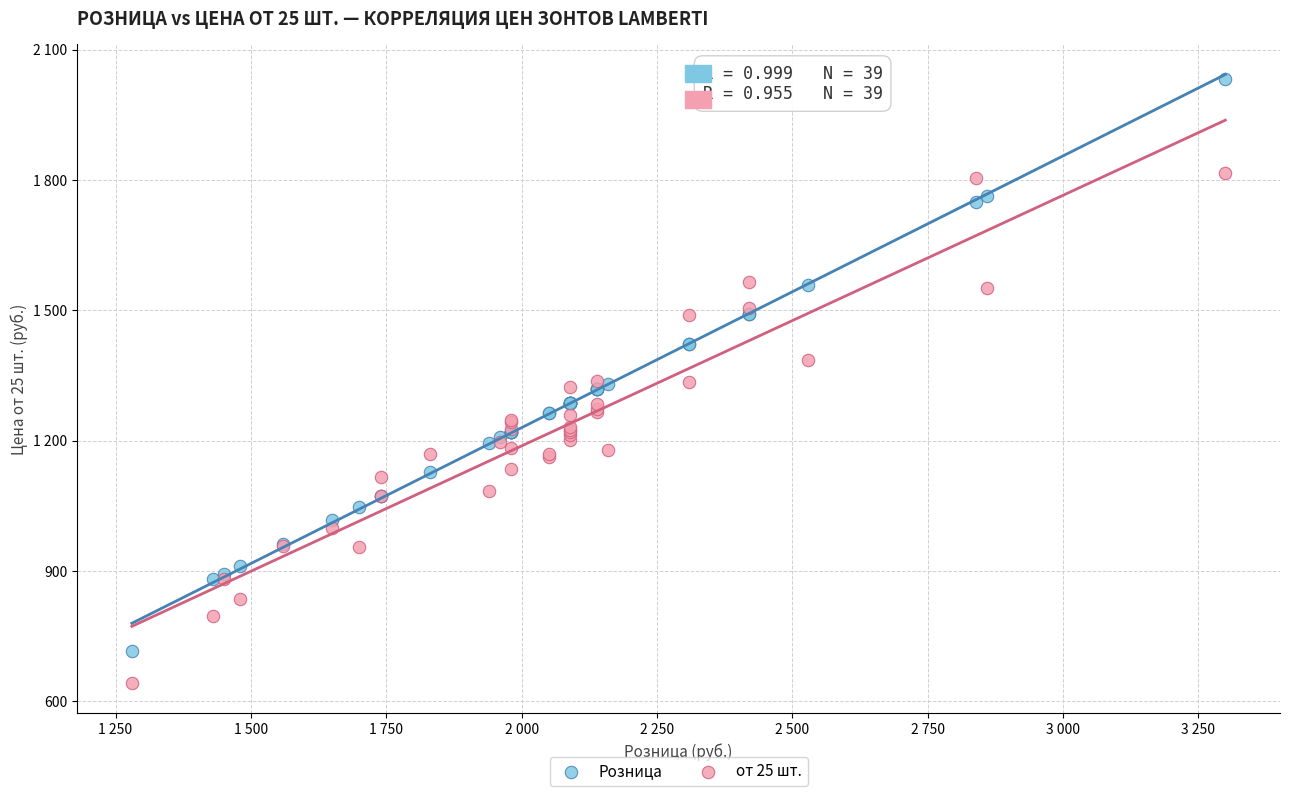

What are all the series names shown in the legend?

Розница, от 25 шт.